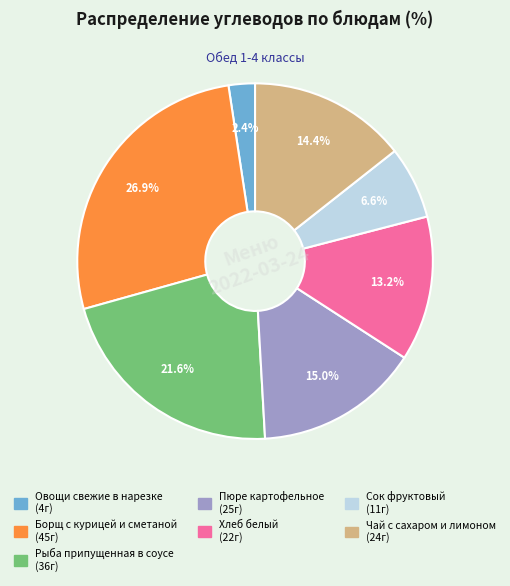

Rank the categories by value from lowest to highest.

Овощи свежие в нарезке, Сок фруктовый, Хлеб белый, Чай с сахаром и лимоном, Пюре картофельное, Рыба припущенная в соусе, Борщ с курицей и сметаной